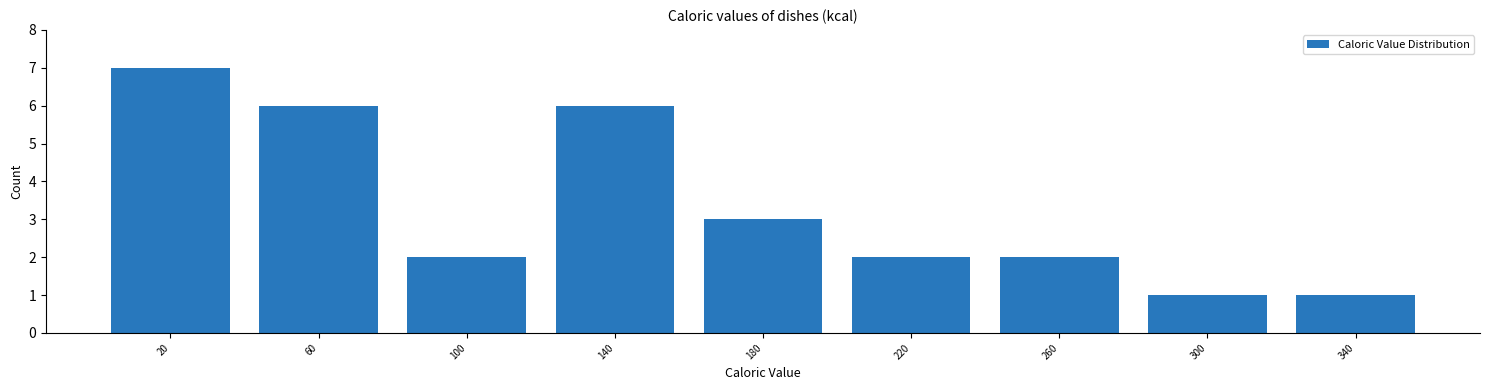

Reading left to right, what are all the values shown in this chart?

20=7	60=6	100=2	140=6	180=3	220=2	260=2	300=1	340=1